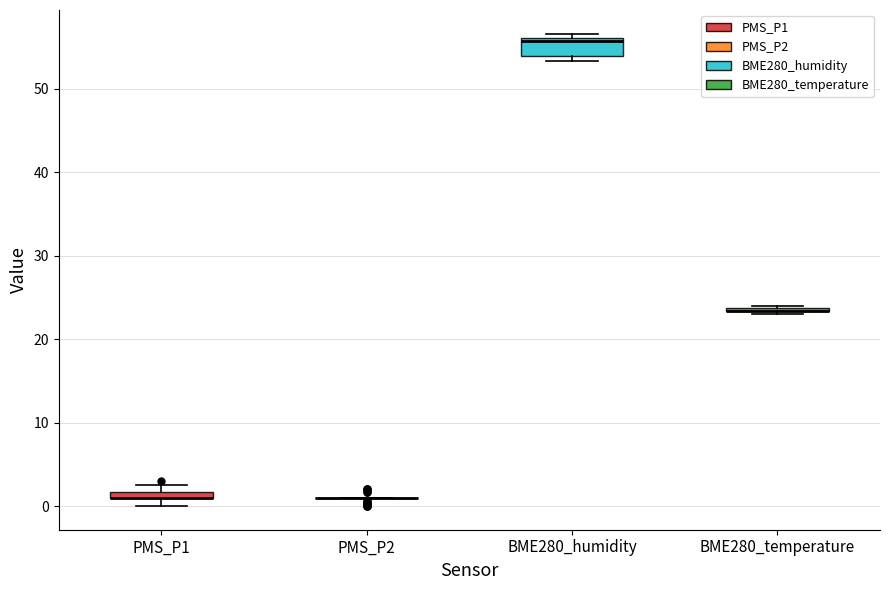

Where is the upper edge of the box for BME280_temperature on the y-axis? The values are not printed on the chart, so give them approximately, as read against the axis.

24